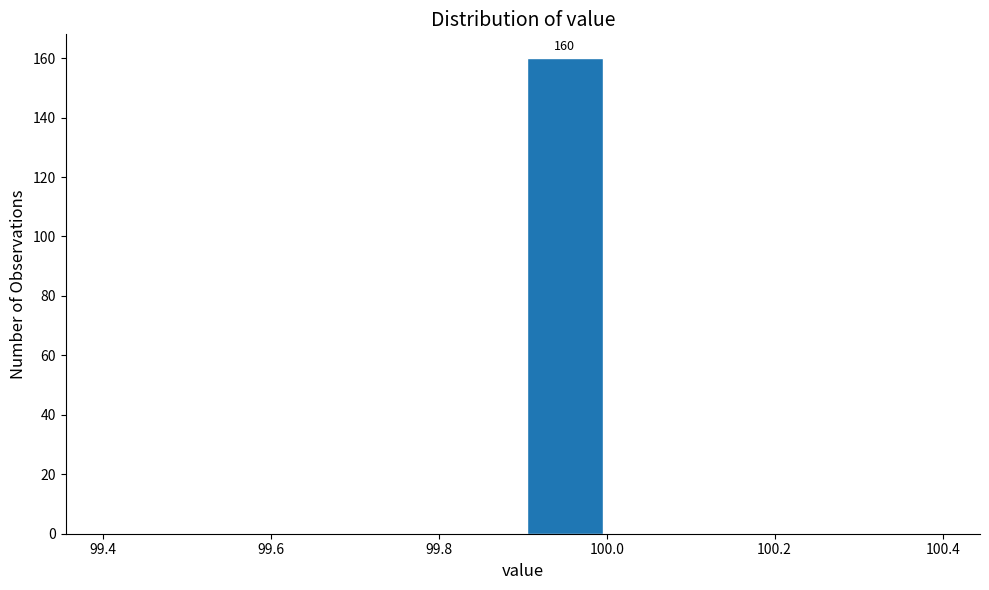

Which range on the x-axis has the tallest bar?

99.9 to 100.0